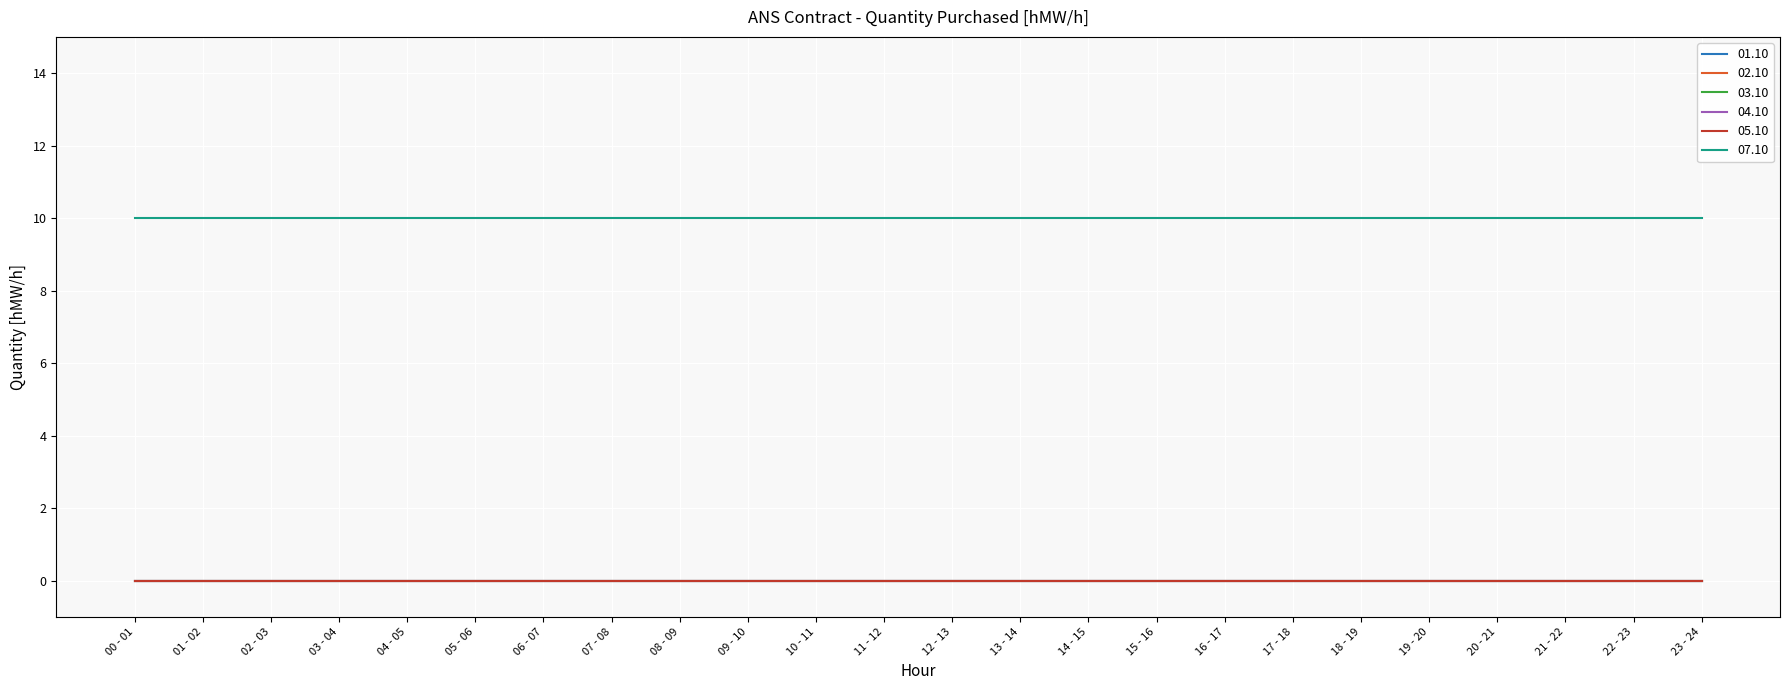

True or false: 07.10 and 04.10 intersect in this chart.

False